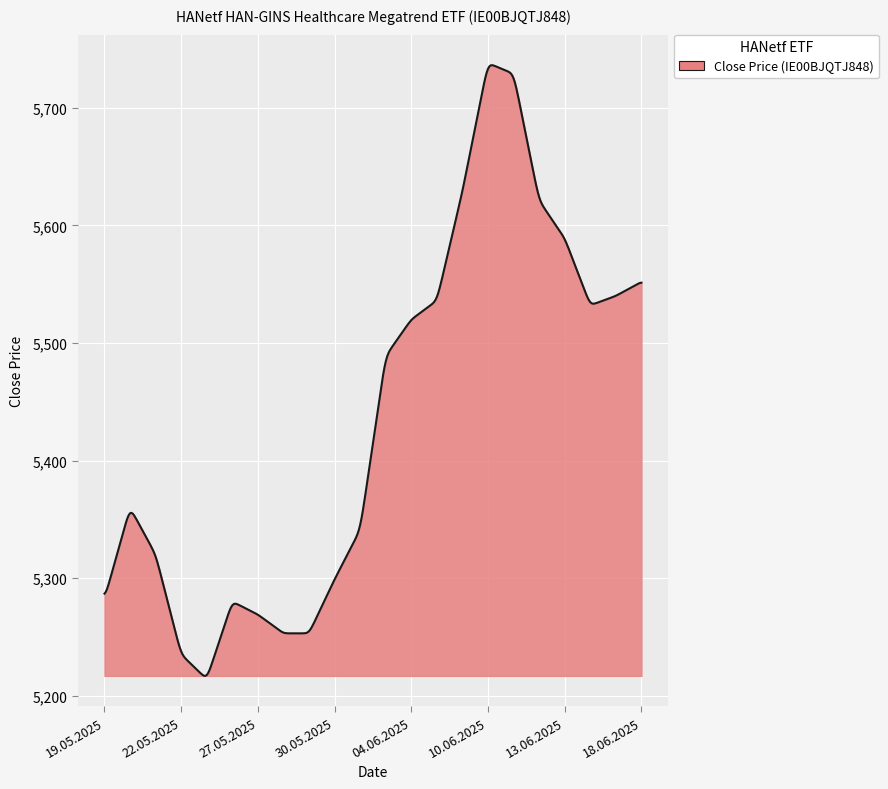

What is the difference between the second highest and second lowest values?

519.2